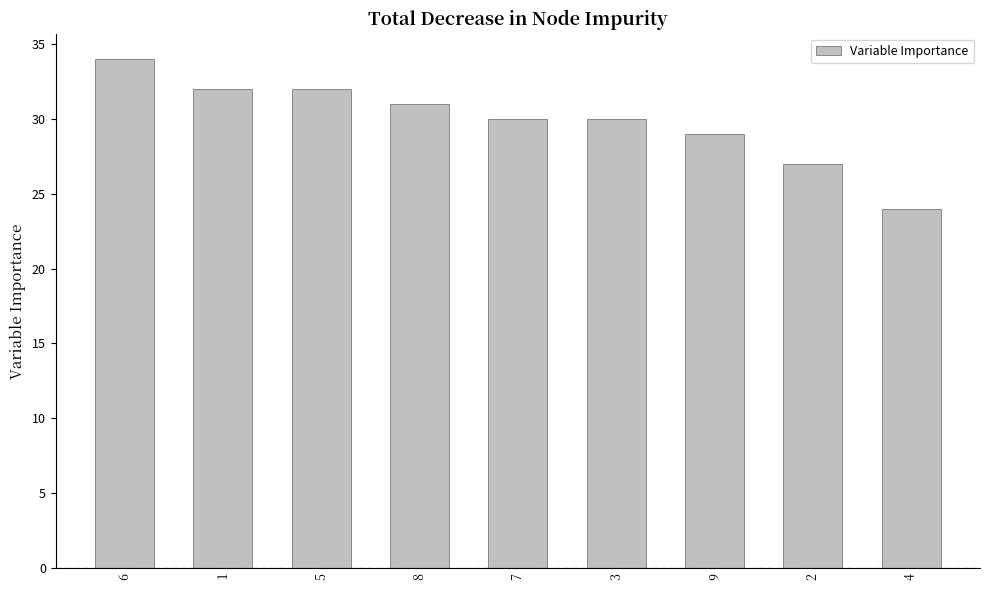

At which category does the chart reach its peak across all series?

6